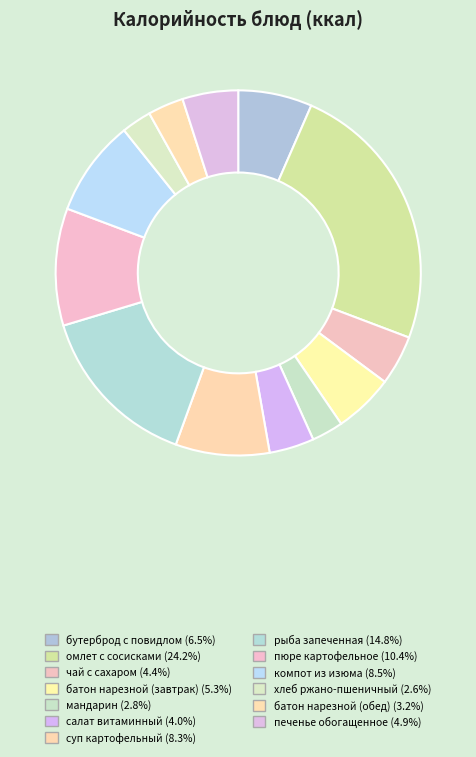

How many slices are in this pie chart?

13